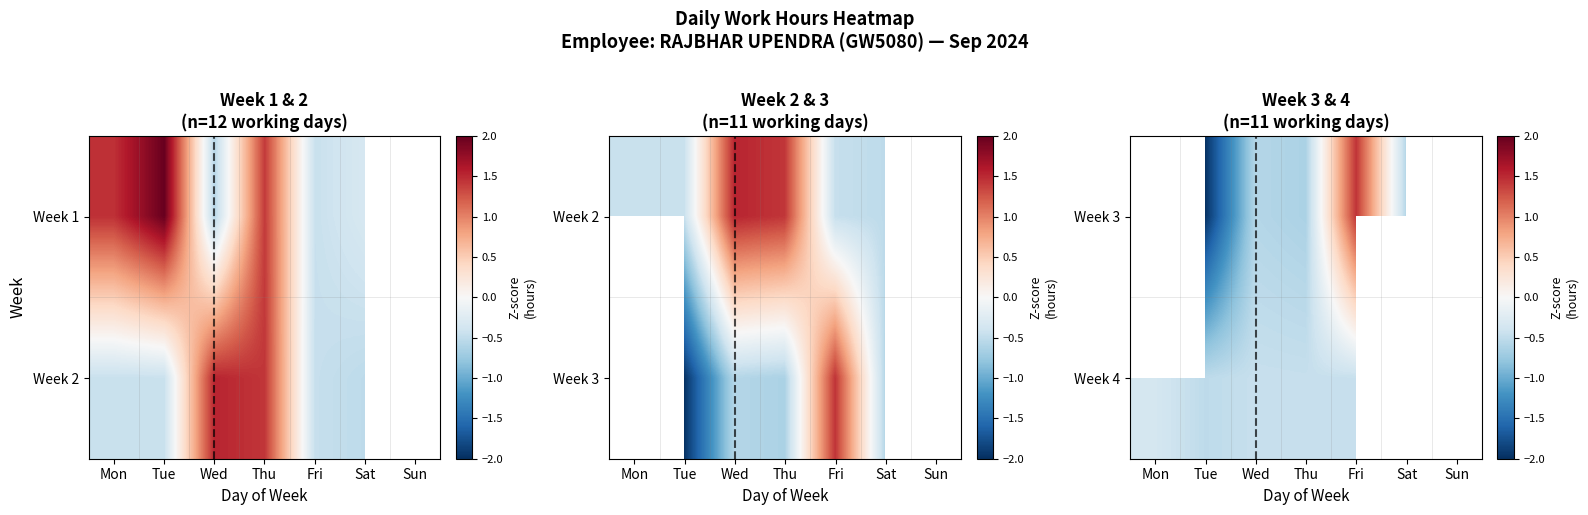

Which has a higher value, Wed or Tue?

Wed